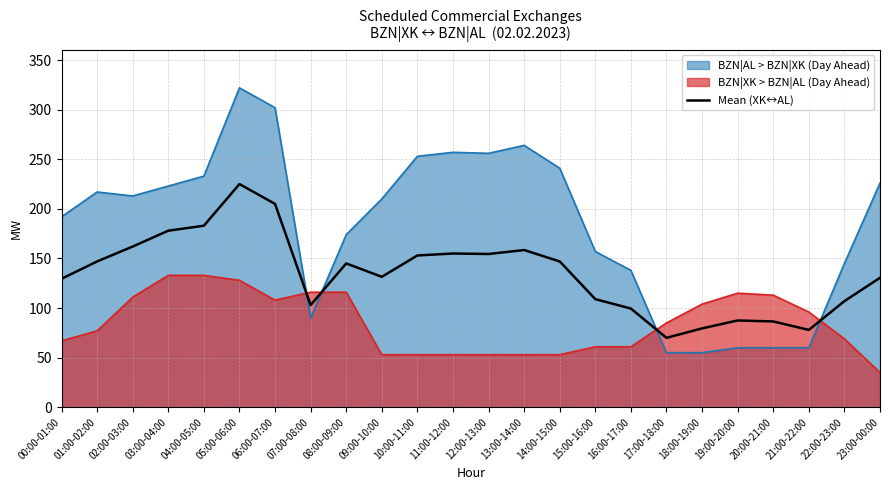

Reading left to right, transcribe all the data shown in this chart.

00:00-01:00=129.5	01:00-02:00=147.0	02:00-03:00=162.0	03:00-04:00=178.0	04:00-05:00=183.0	05:00-06:00=225.0	06:00-07:00=205.0	07:00-08:00=103.0	08:00-09:00=145.0	09:00-10:00=131.5	10:00-11:00=153.0	11:00-12:00=155.0	12:00-13:00=154.5	13:00-14:00=158.5	14:00-15:00=147.0	15:00-16:00=109.0	16:00-17:00=99.5	17:00-18:00=70.0	18:00-19:00=79.5	19:00-20:00=87.5	20:00-21:00=86.5	21:00-22:00=78.0	22:00-23:00=107.0	23:00-00:00=130.5